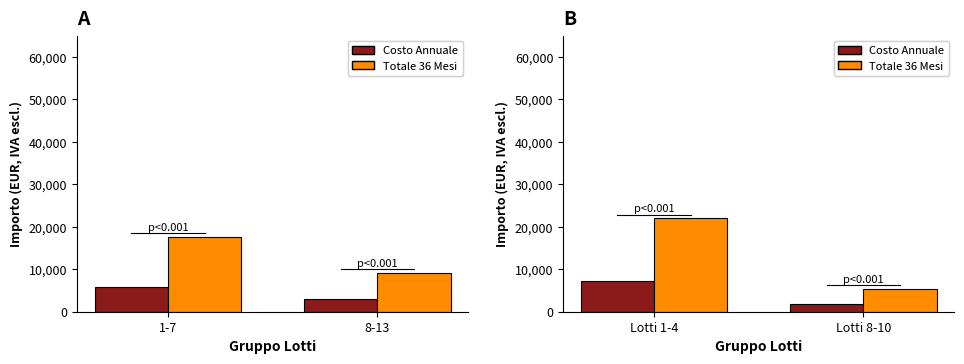

At which category is the sum across all series the highest?

Lotti 1-4